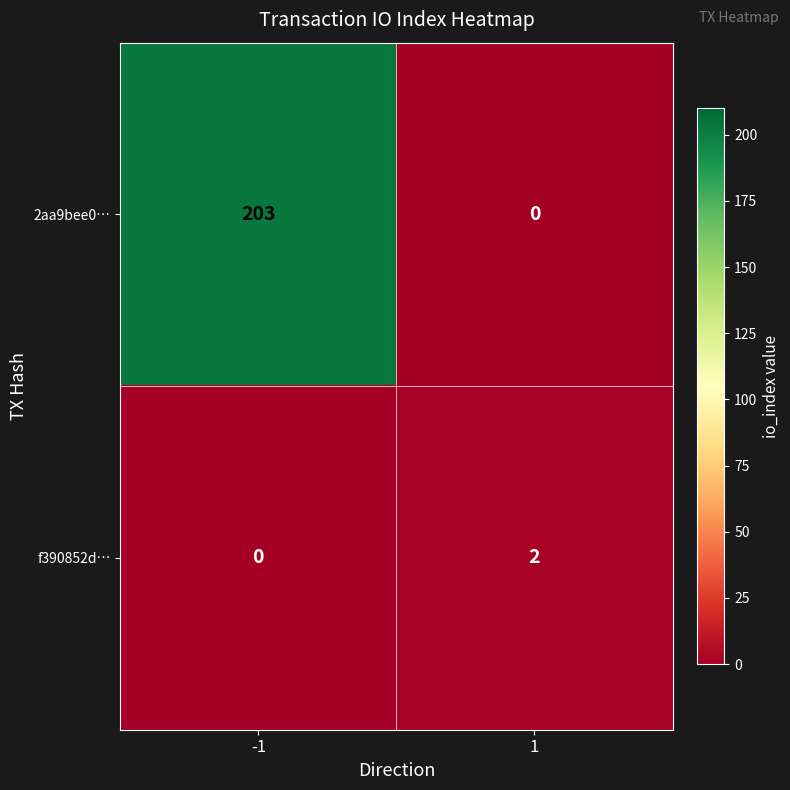

What is the sum of all 2aa9bee0… values?

203